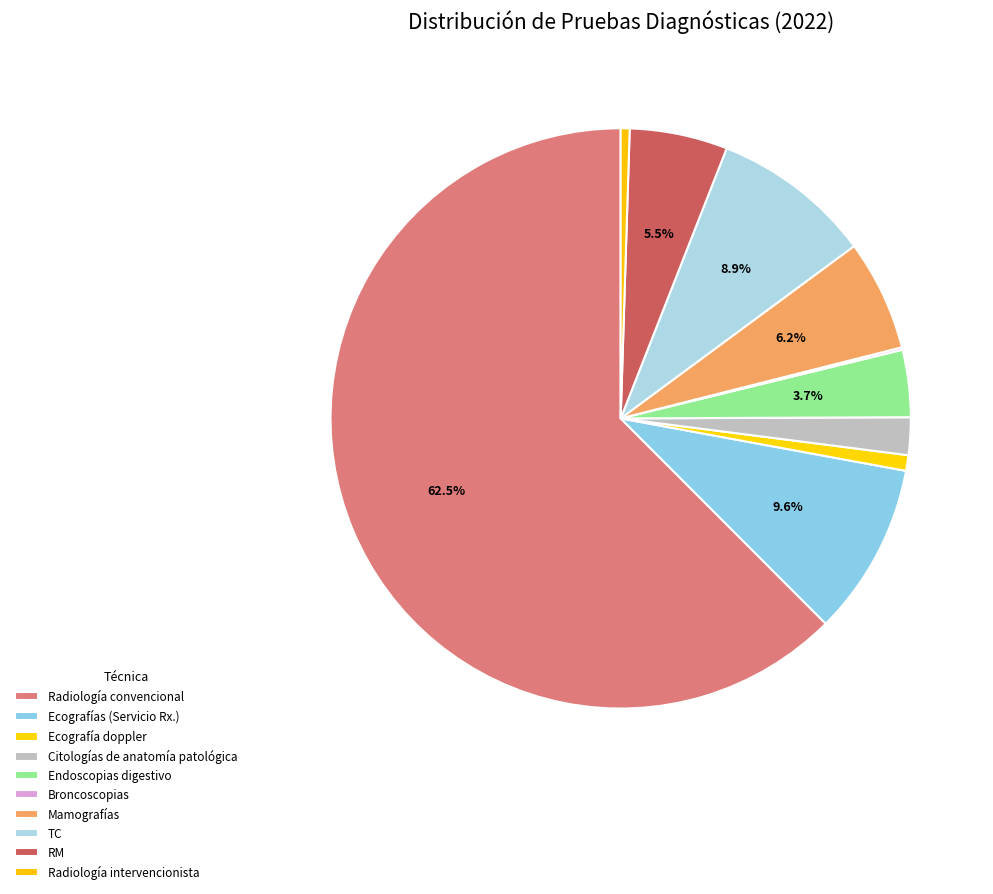

Is it true that RM is 5% of the pie?

True